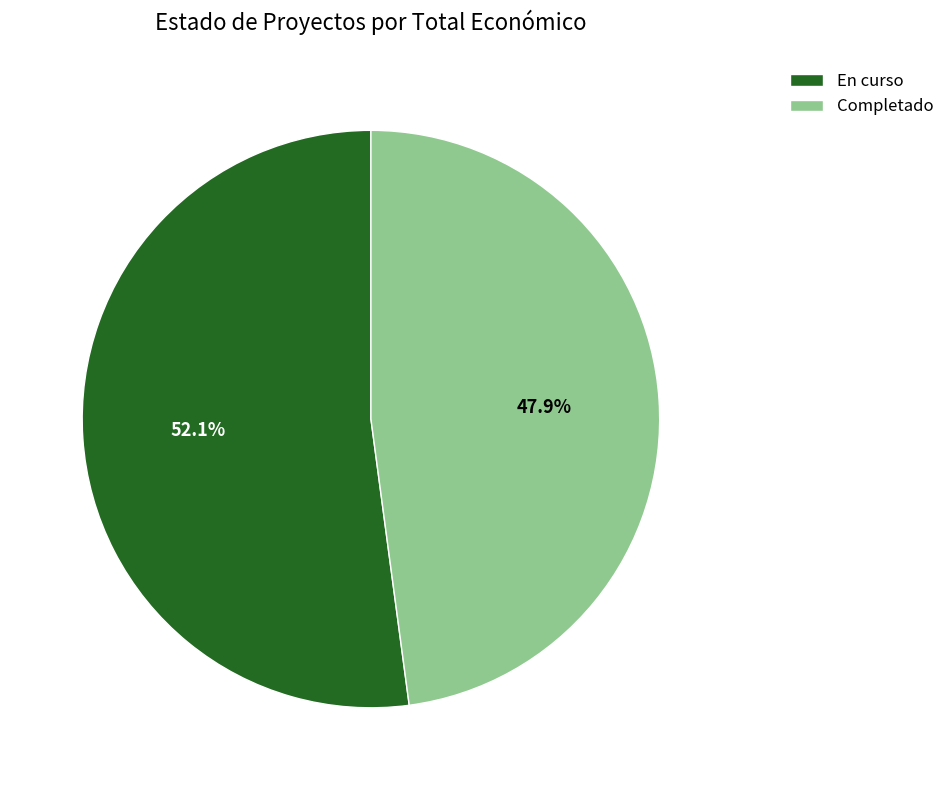

Which slice is the smallest?

Completado